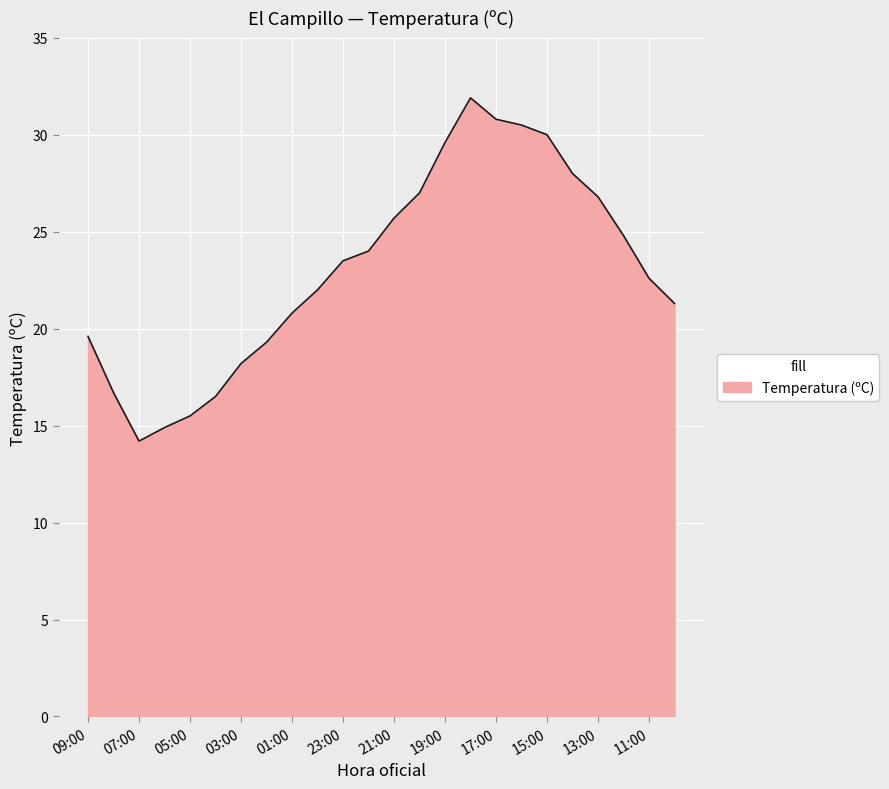

What is the sum of all values?

554.2